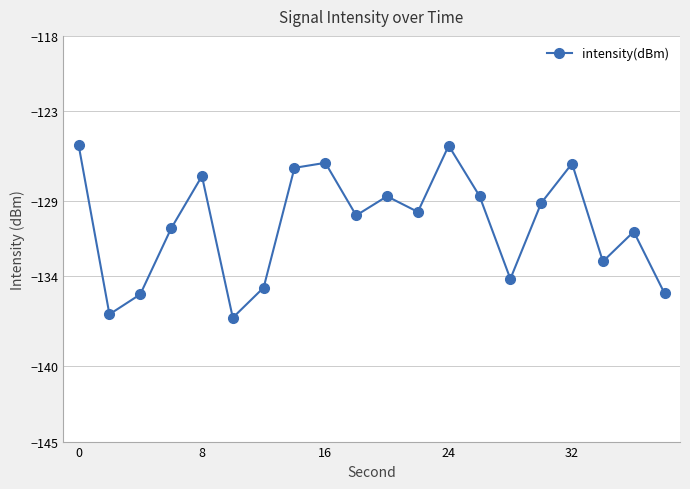

True or false: there are more than 1 points higher than both neighbors.

True